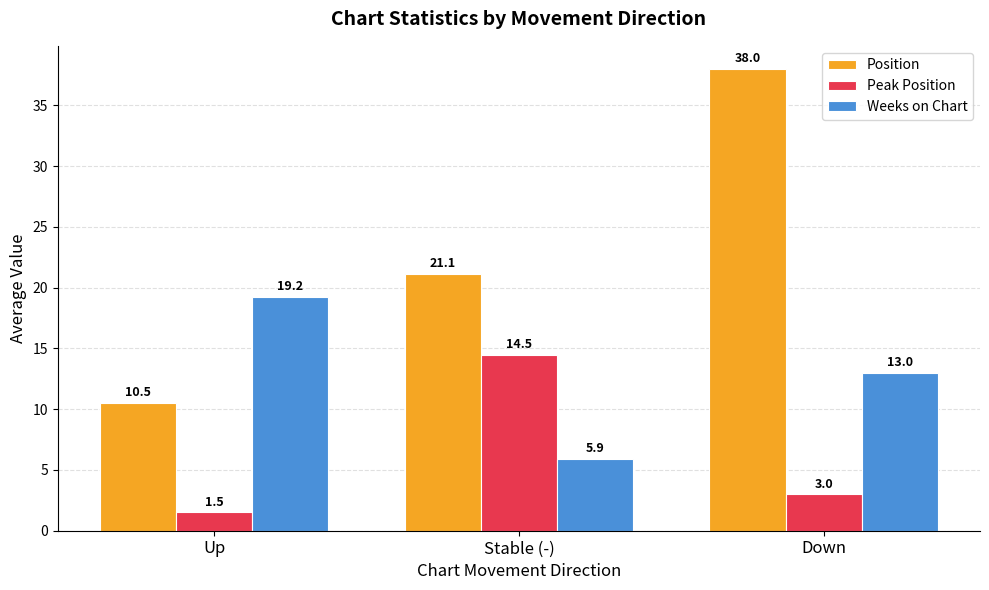

At which category is the sum across all series the highest?

Down